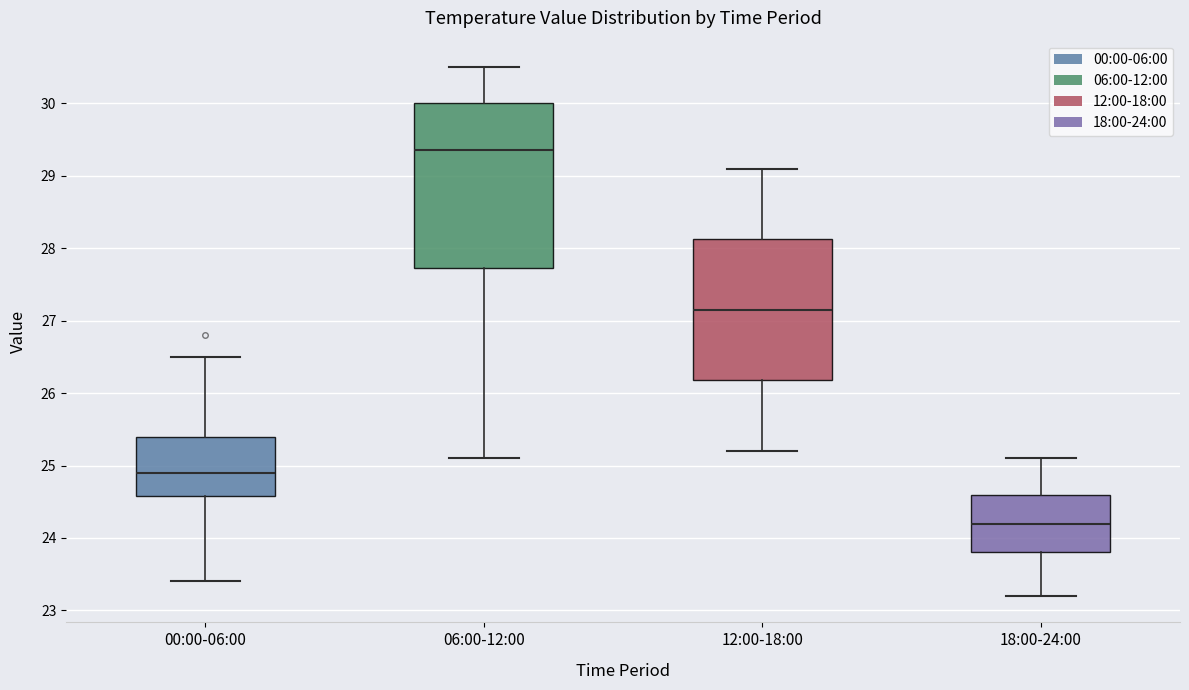

Comparing the boxes themselves (not the whiskers), which one is the tallest?

06:00-12:00